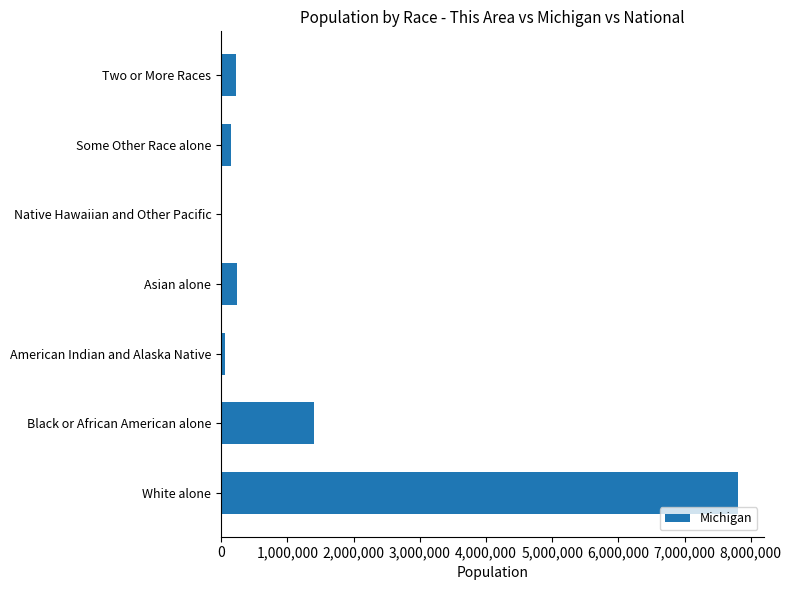

What is the sum of all values?

9883640